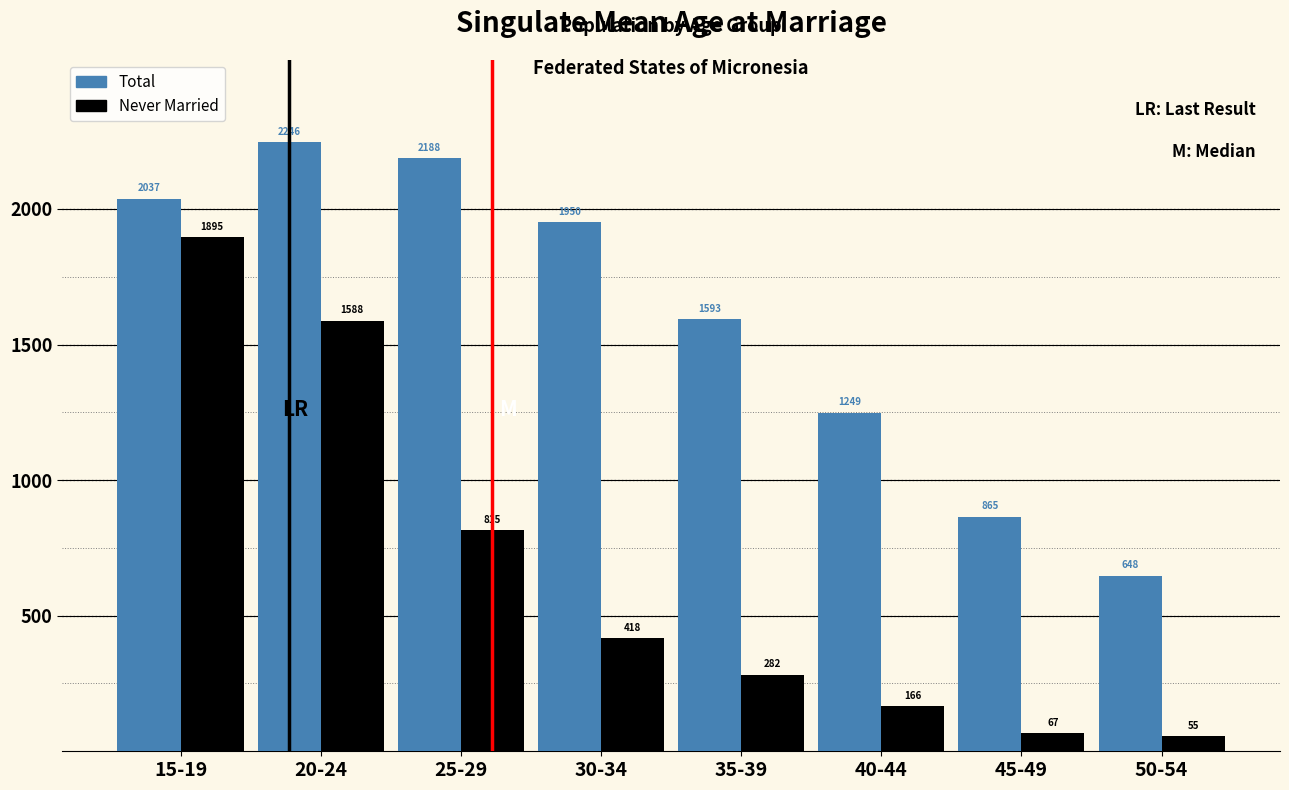

Reading left to right, list all the values displayed in this chart.

Total: 15-19=2037	20-24=2246	25-29=2188	30-34=1950	35-39=1593	40-44=1249	45-49=865	50-54=648
Never Married: 15-19=1895	20-24=1588	25-29=815	30-34=418	35-39=282	40-44=166	45-49=67	50-54=55